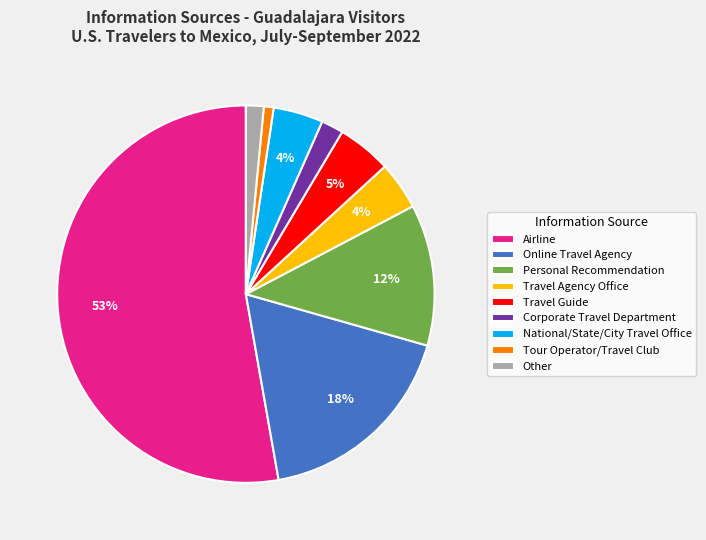

To the nearest percent, what is the average slice percentage?

11%